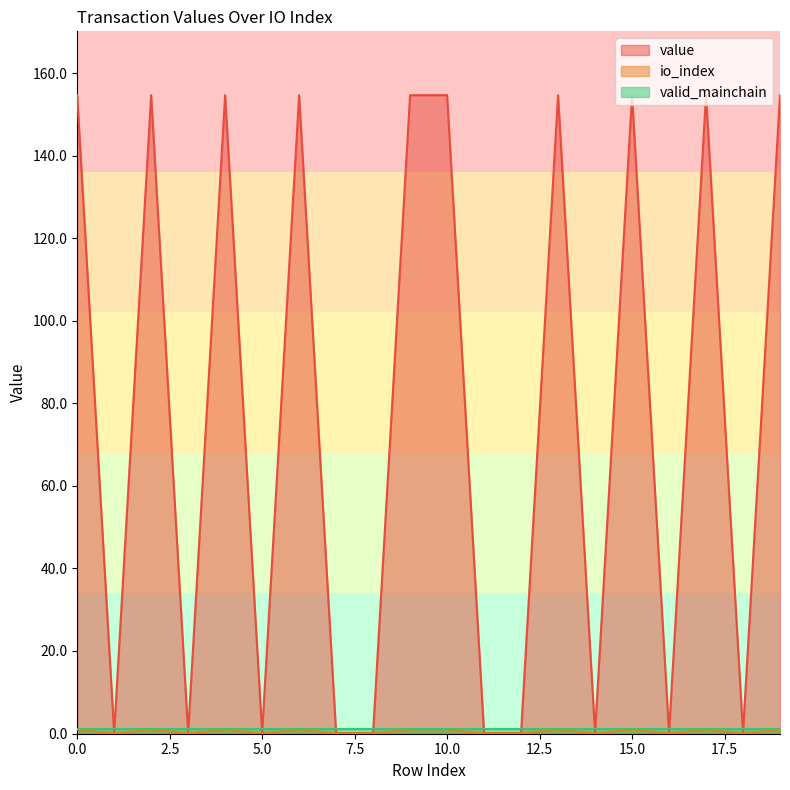

At which category does value reach its first local peak?

2